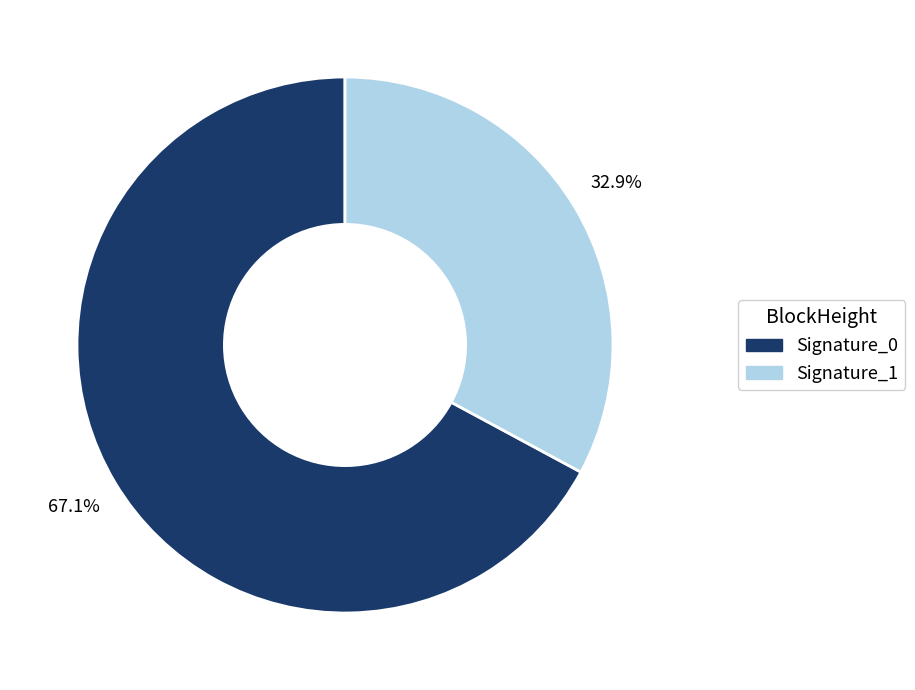

To the nearest percent, what is the difference between the largest and smallest slice percentages?

34%